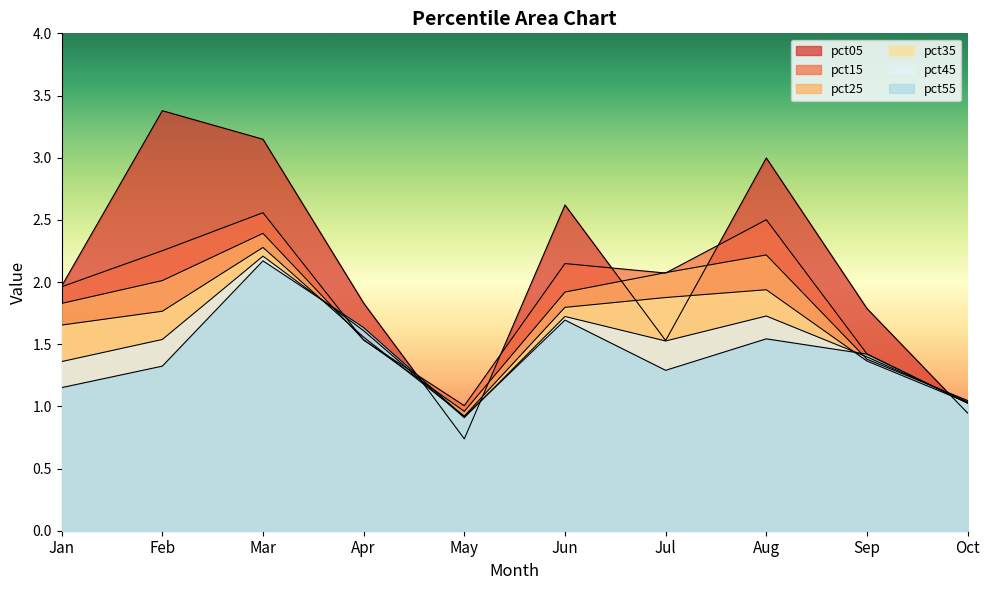

How many lines are shown in the chart?

6